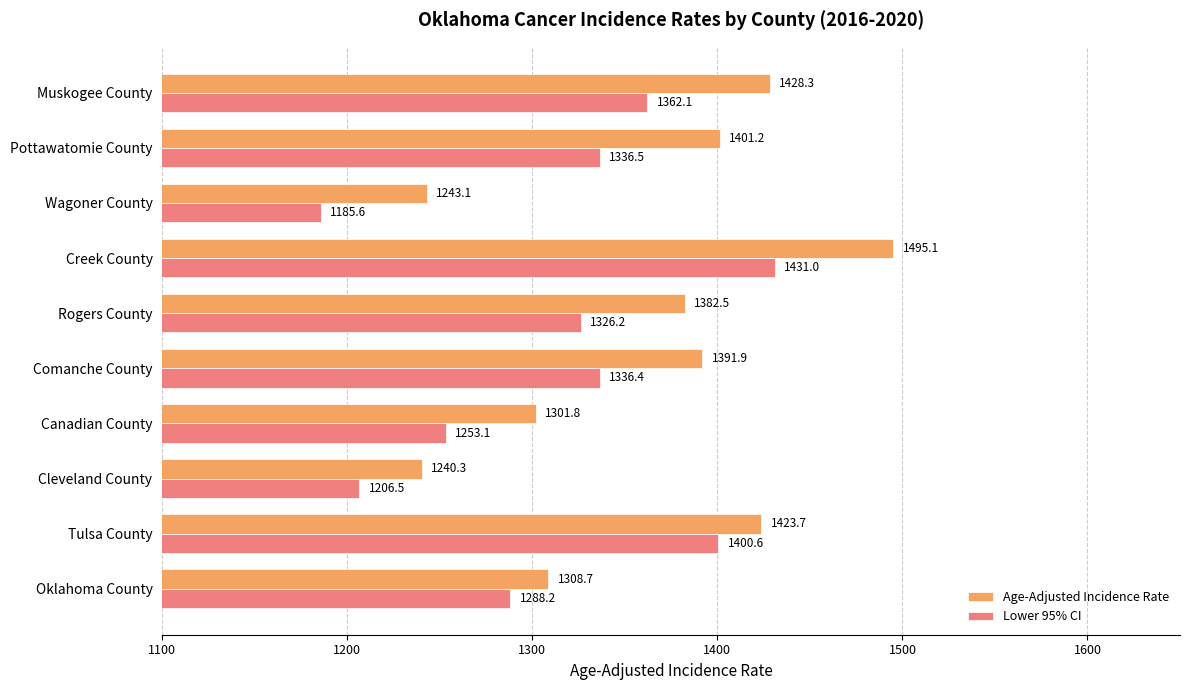

List the series in order of their peak value, lowest first.

Lower 95% CI, Age-Adjusted Incidence Rate